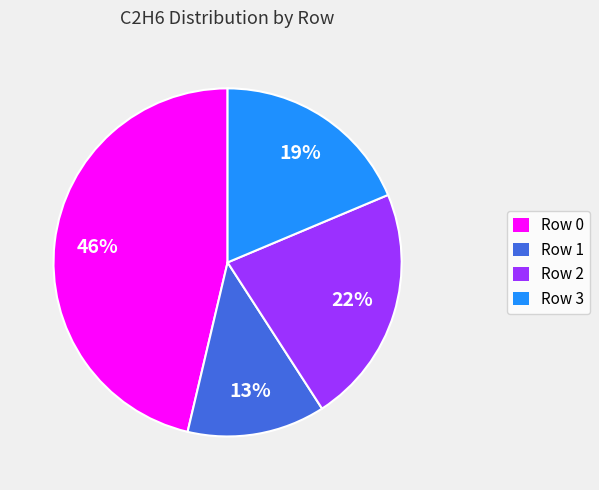

To the nearest percent, what portion does Row 1 represent?

13%